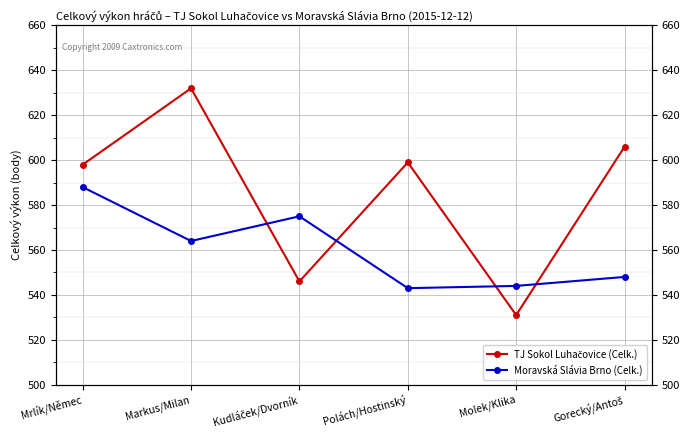

Where is the first local minimum for Moravská Slávia Brno (Celk.)?

Markus/Milan